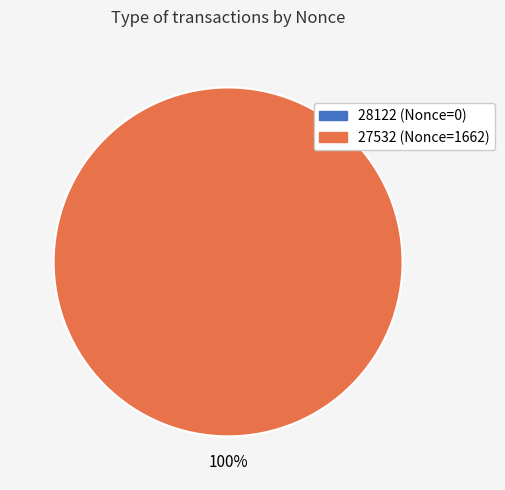

To the nearest percent, what is the average slice percentage?

50%